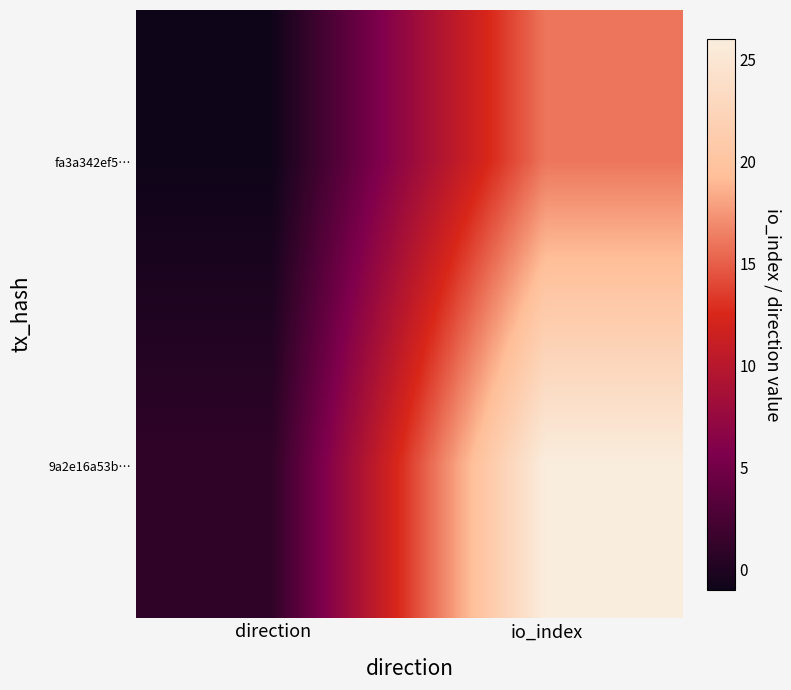

Which has a higher value, direction or io_index?

io_index